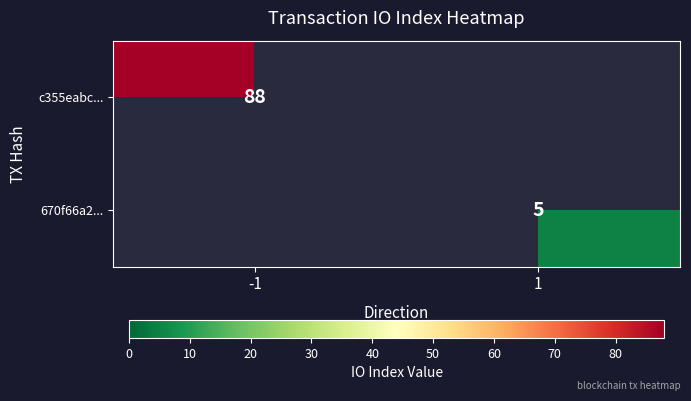

True or false: 670f66a2... has a value of 5 at 1.

True